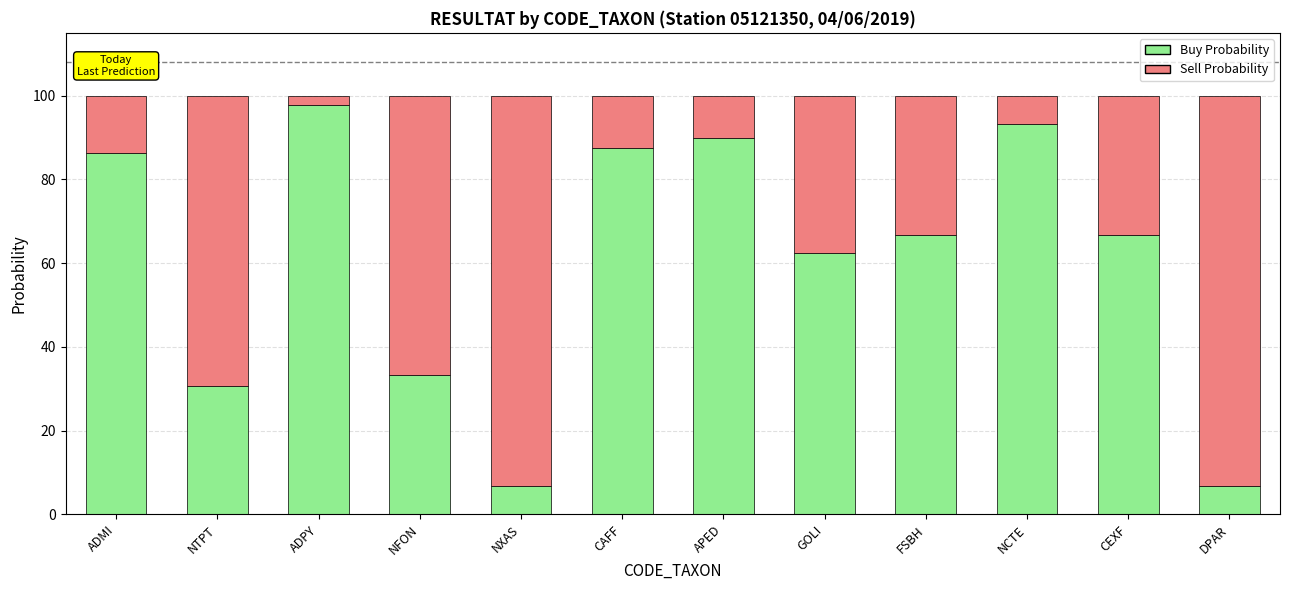

Count the number of categories in the chart.

12